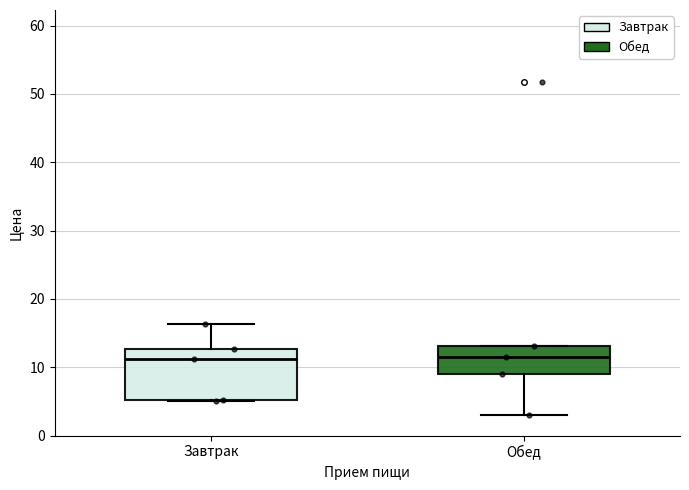

Reading left to right, transcribe this box plot: for each box, give where its median line is, the range the box spans, and where its two whiskers end, as read against the y-axis. The values are not printed on the chart, so give them approximately, as read against the axis.

Завтрак: median 11, box 5 to 13, whiskers 5 to 16
Обед: median 12, box 9 to 13, whiskers 3 to 13